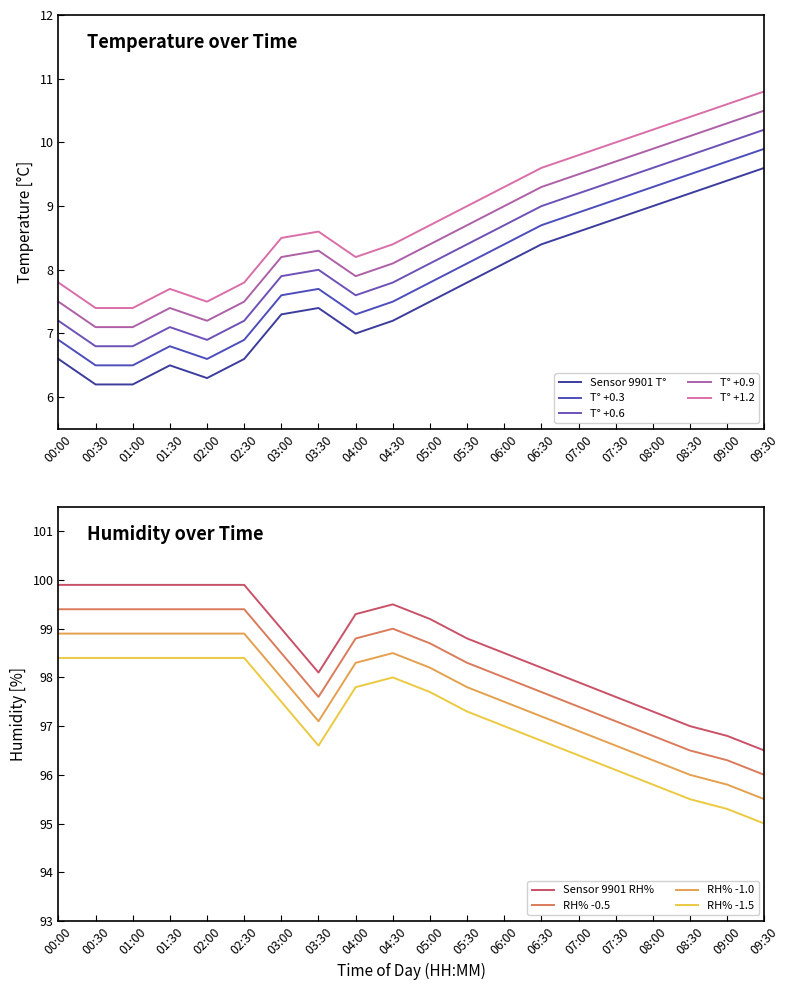

How many values in the humidity series exceed 99?

9